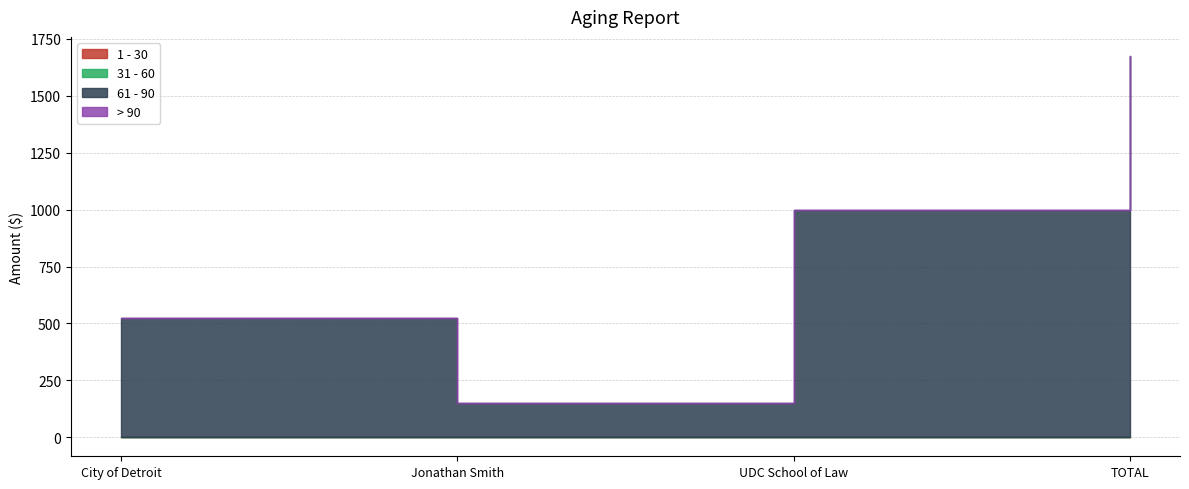

What are all the series names shown in the legend?

1 - 30, 31 - 60, 61 - 90, > 90